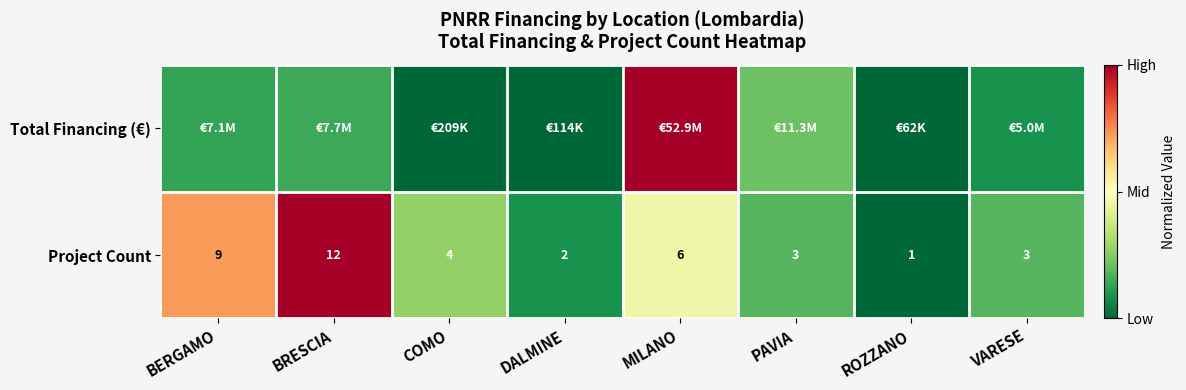

At which label does Project Count reach its minimum?

ROZZANO